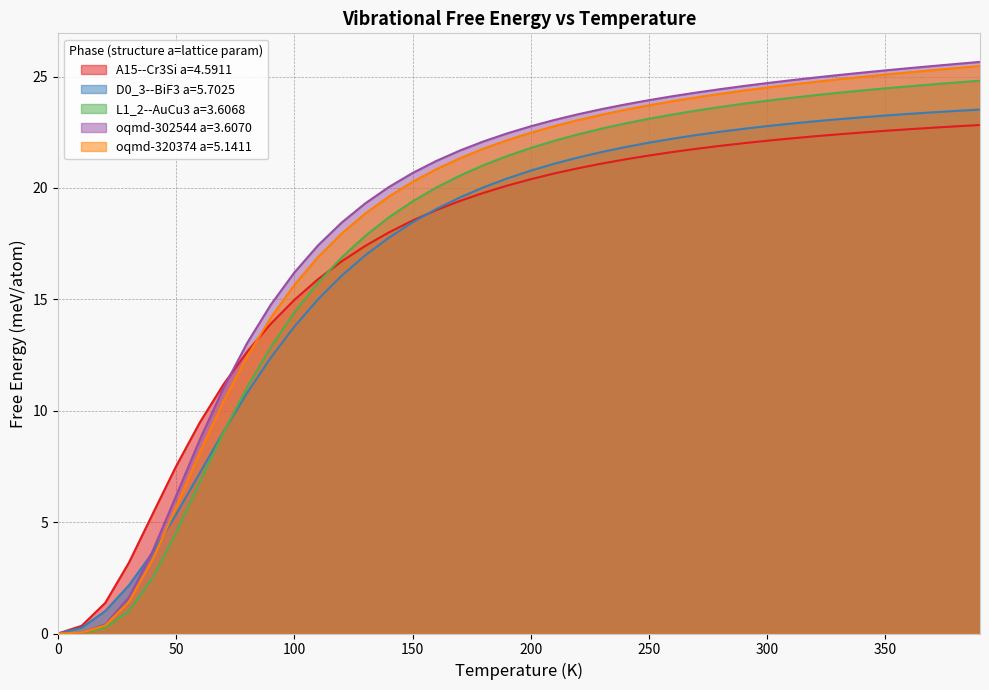

At how many categories does at least one series exceed 24?

14